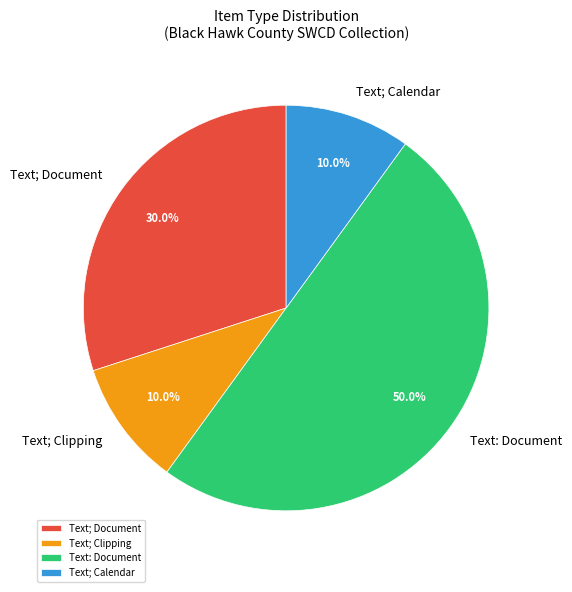

How much of the chart is everything except Text; Clipping?

90.0%